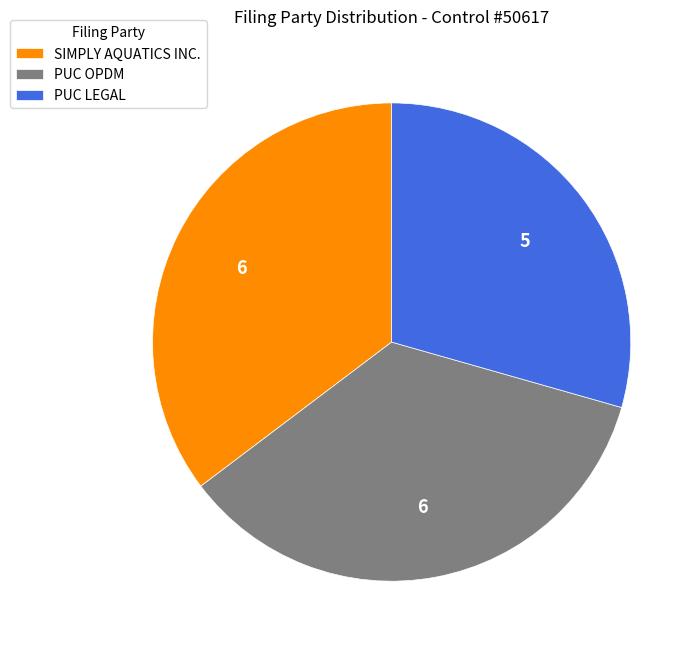

The PUC LEGAL slice represents 29% of the pie. True or false?

True